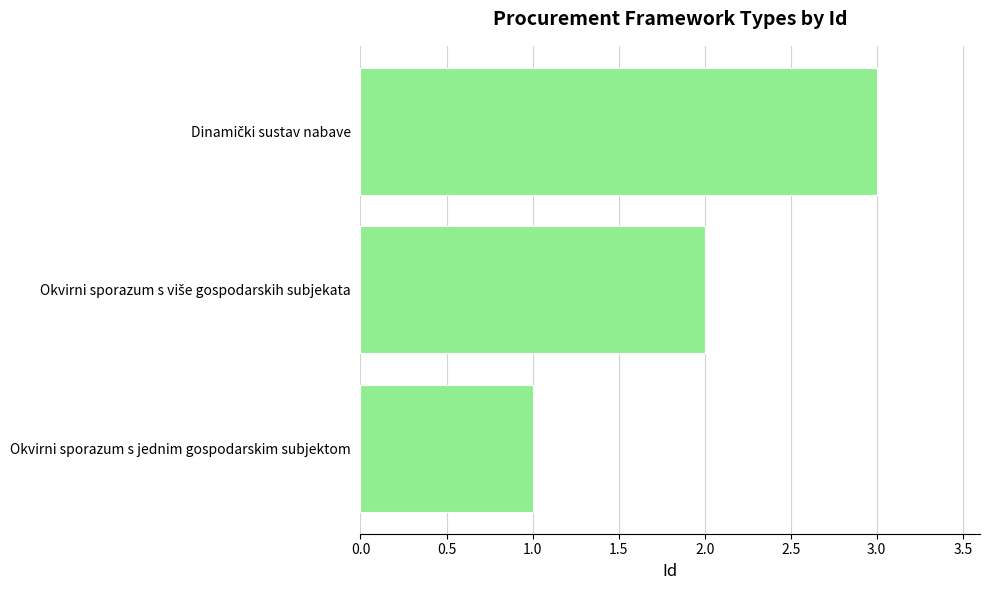

What is the difference between the maximum and minimum values?

2